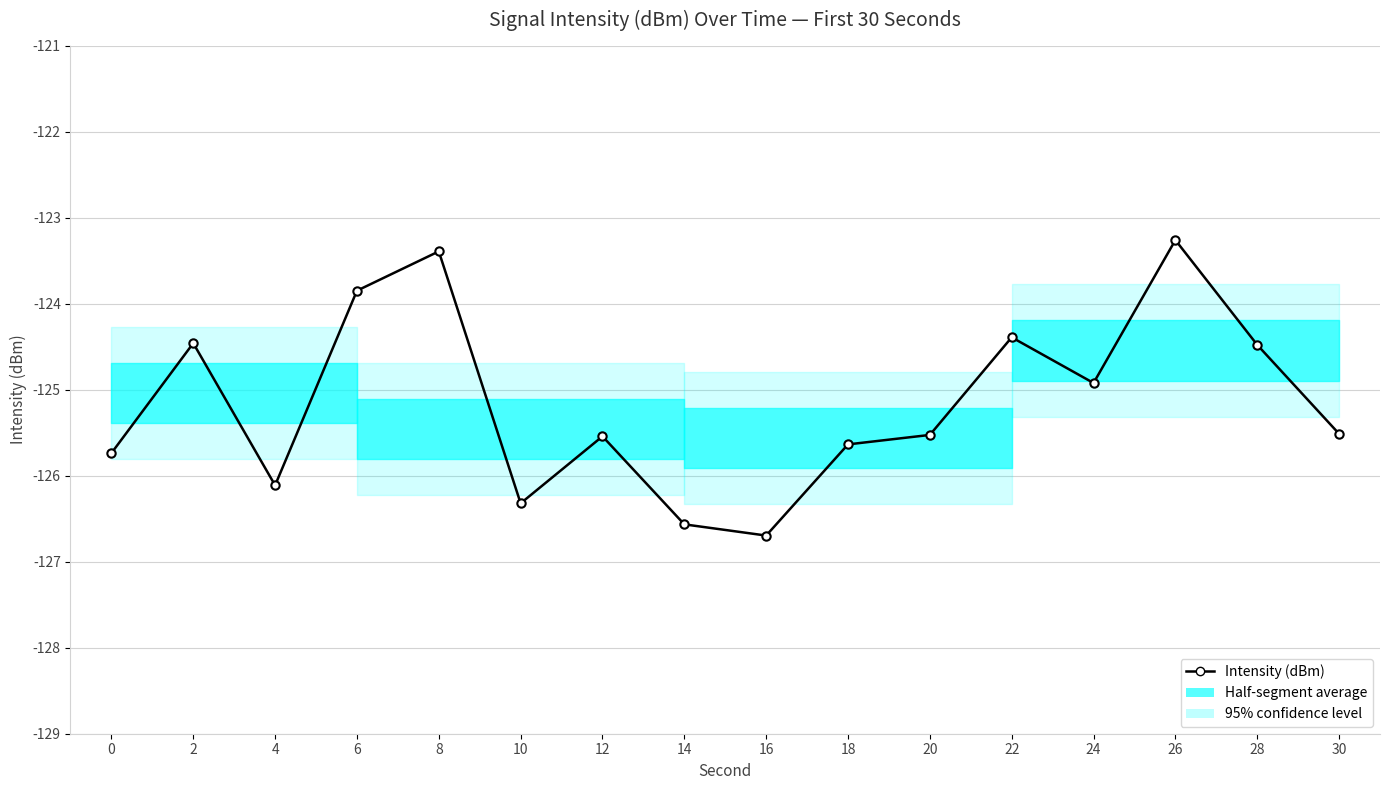

What is the value of the 16th point from the left?

-125.5